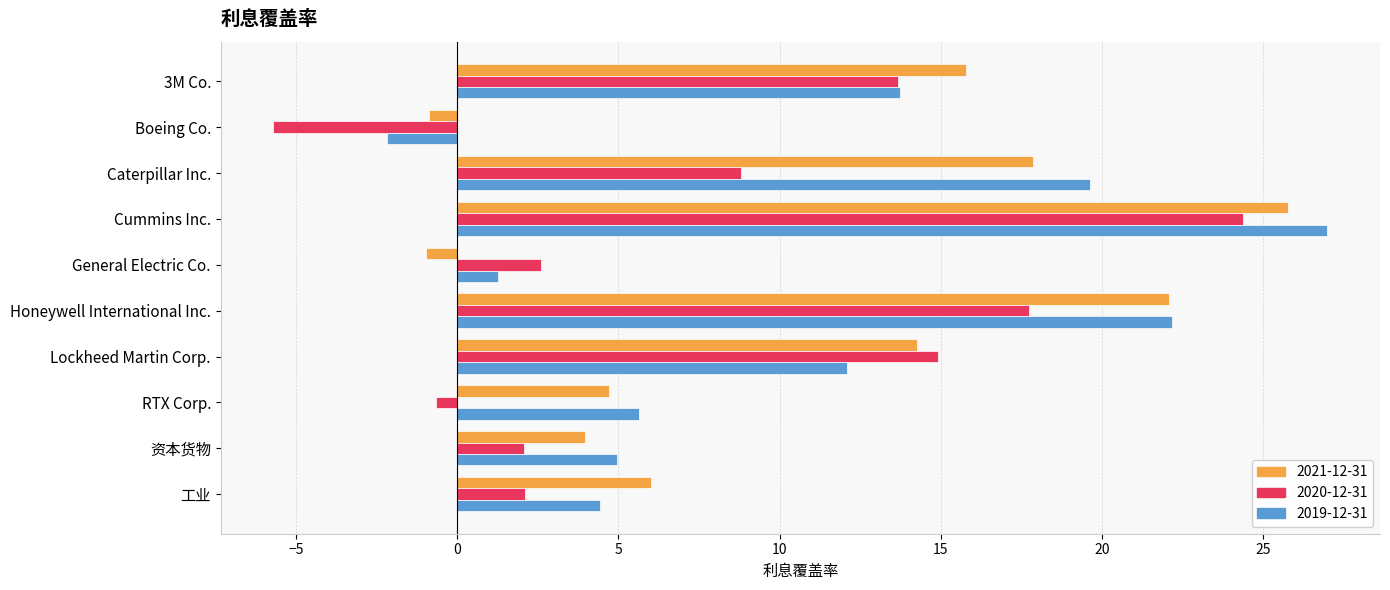

The value of 2019-12-31 at 3M Co. is 18.8. True or false?

False